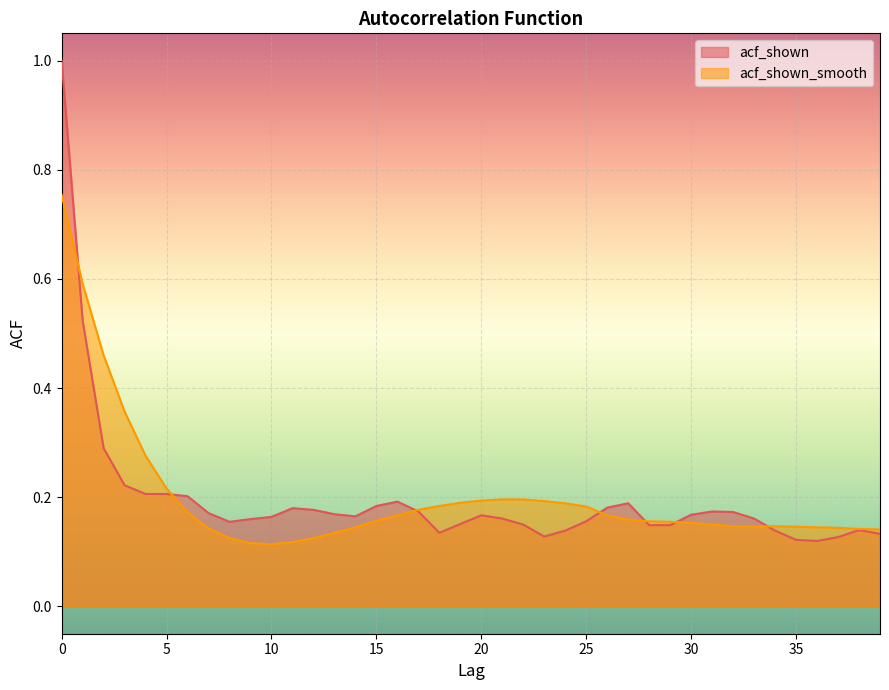

Which series ends up on top after the final intersection of acf_shown_smooth and acf_shown?

acf_shown_smooth